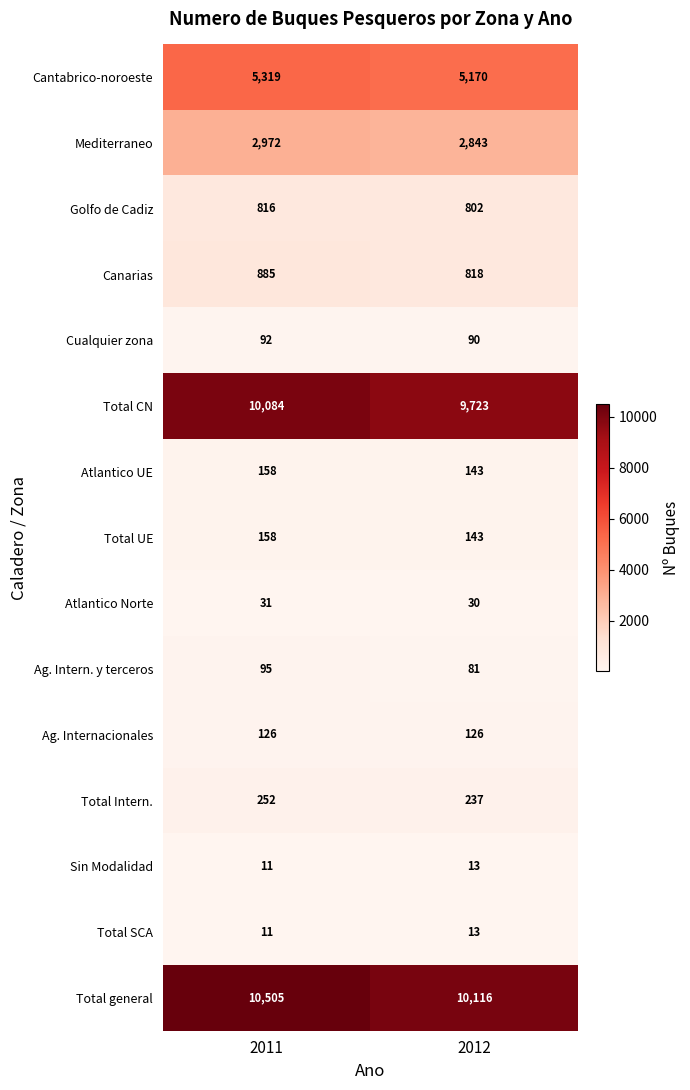

At how many categories does at least one series exceed 5238?

2